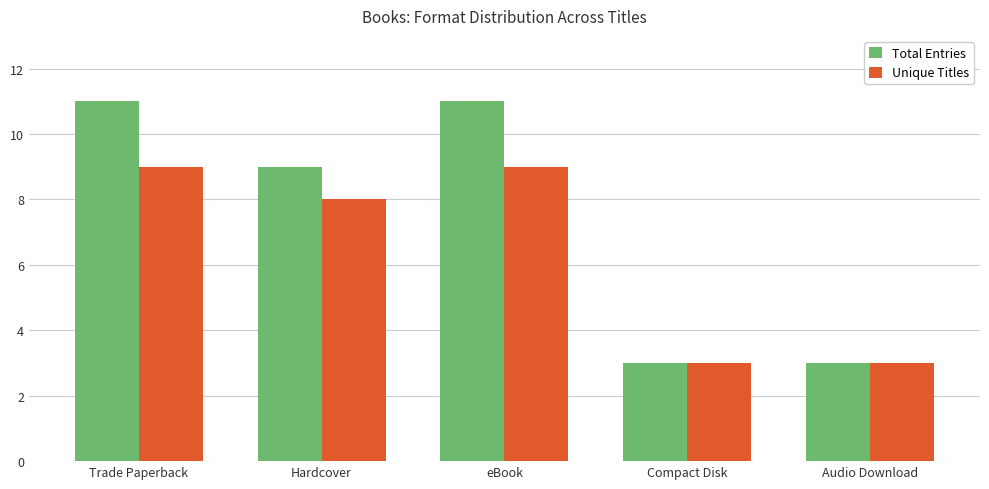

What is the lowest value of the Total Entries series?

3